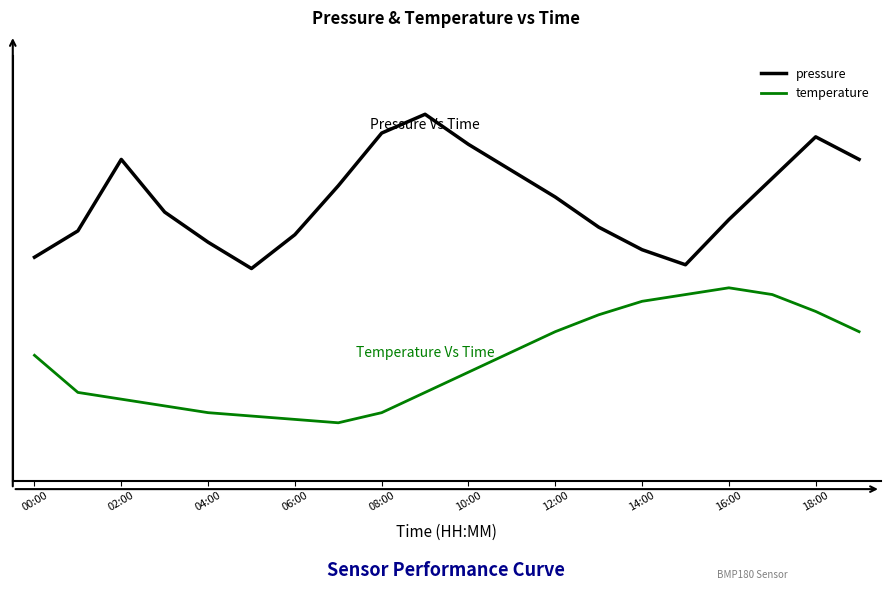

What are all the series names shown in the legend?

pressure, temperature